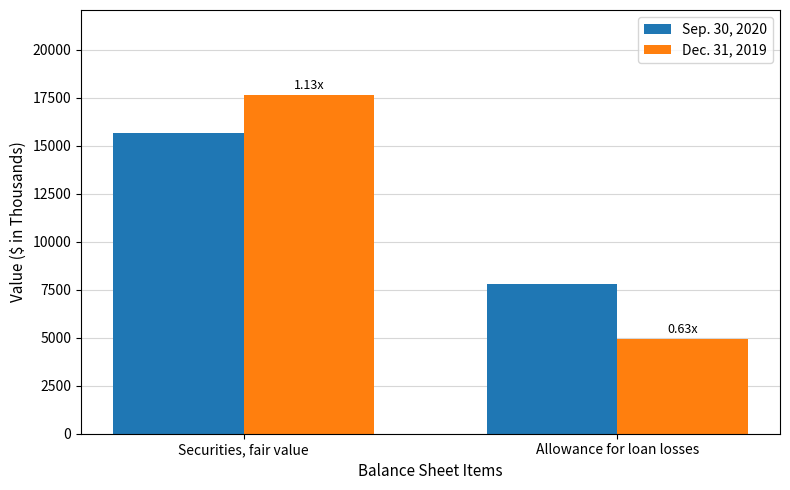

What is the difference between the maximum and minimum values in the Dec. 31, 2019 series?

12712